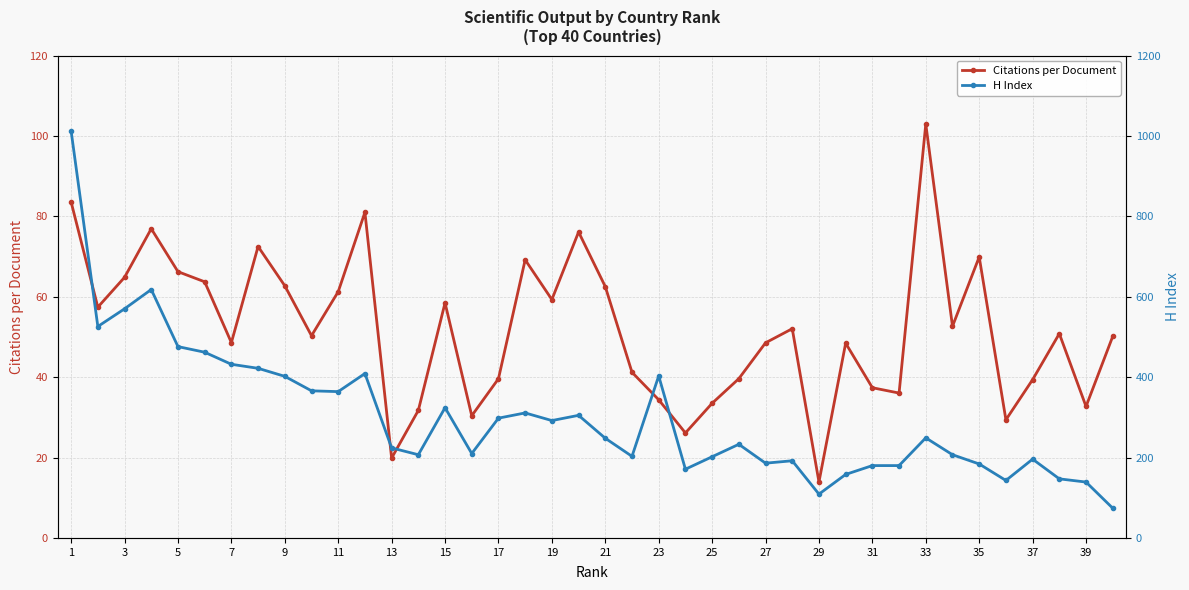

Reading left to right, list all the values displayed in this chart.

Citations per Document: 83.5	57.4	64.8	76.9	66.2	63.7	48.6	72.5	62.7	50.3	61.3	81.0	19.9	31.7	58.5	30.4	39.6	69.2	59.3	76.1	62.5	41.2	34.4	26.1	33.5	39.6	48.5	52.0	13.9	48.5	37.4	36.0	103.0	52.6	69.9	29.4	39.4	50.8	32.7	50.1
H Index: 1012.0	526.0	570.0	618.0	476.0	462.0	432.0	422.0	402.0	366.0	364.0	409.0	224.0	207.0	324.0	210.0	298.0	311.0	292.0	305.0	248.0	203.0	403.0	171.0	202.0	233.0	186.0	192.0	109.0	158.0	180.0	180.0	249.0	207.0	184.0	143.0	196.0	147.0	139.0	74.0